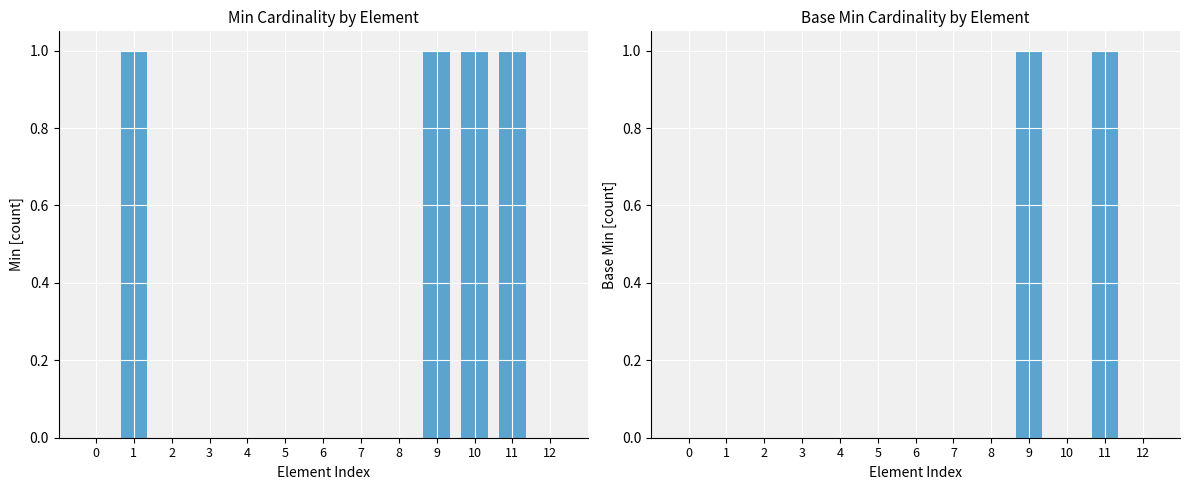

What is the greatest value displayed?

1